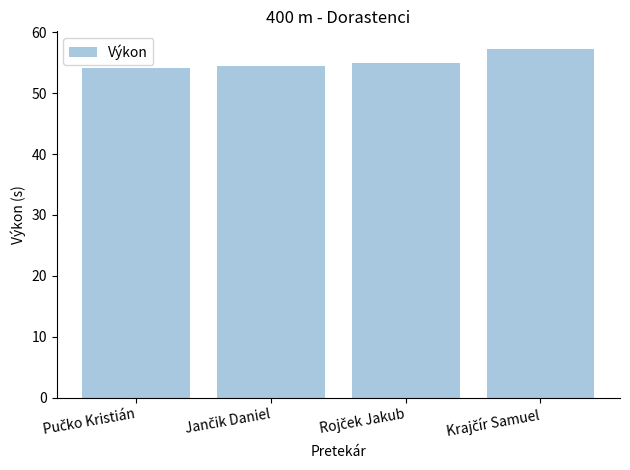

What is the value of the 1st bar from the left?

54.1